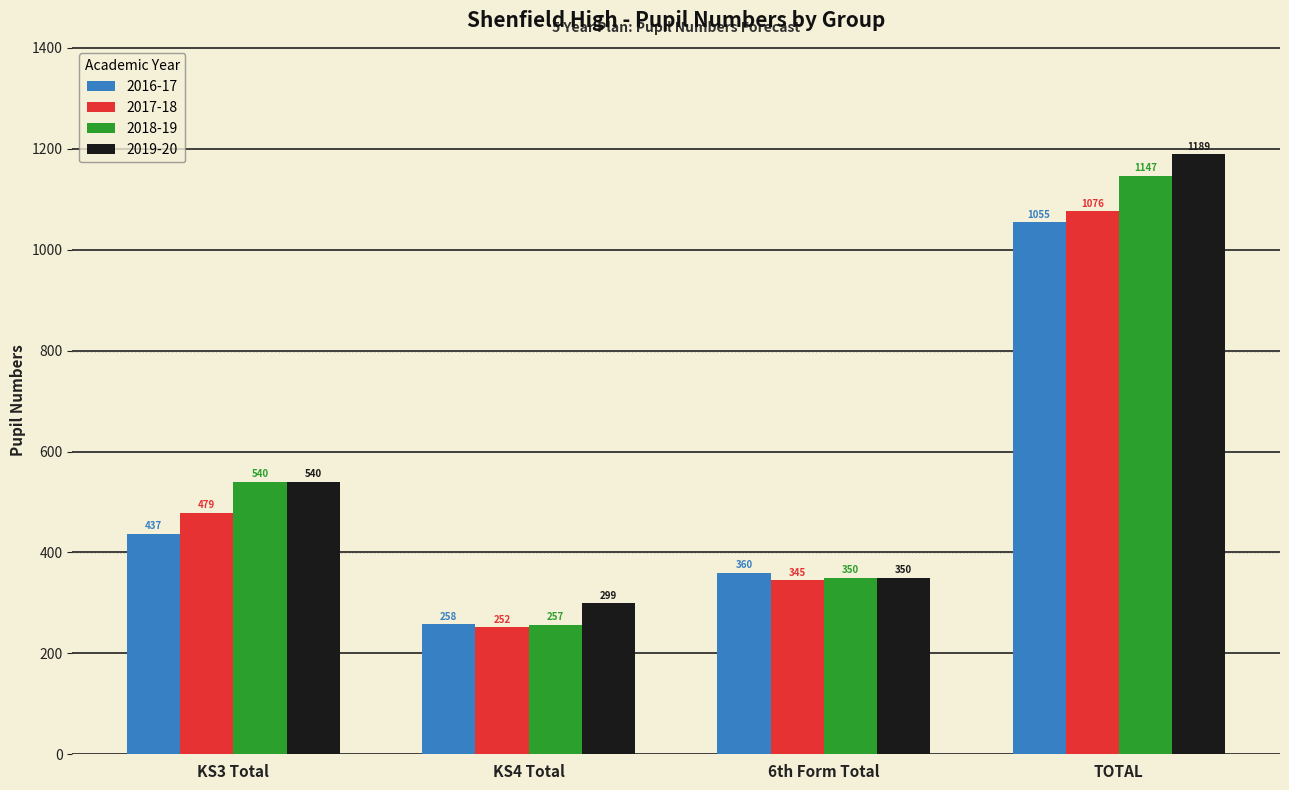

Reading left to right, extract all data points from this chart.

2016-17: KS3 Total=437	KS4 Total=258	6th Form Total=360	TOTAL=1055
2017-18: KS3 Total=479	KS4 Total=252	6th Form Total=345	TOTAL=1076
2018-19: KS3 Total=540	KS4 Total=257	6th Form Total=350	TOTAL=1147
2019-20: KS3 Total=540	KS4 Total=299	6th Form Total=350	TOTAL=1189